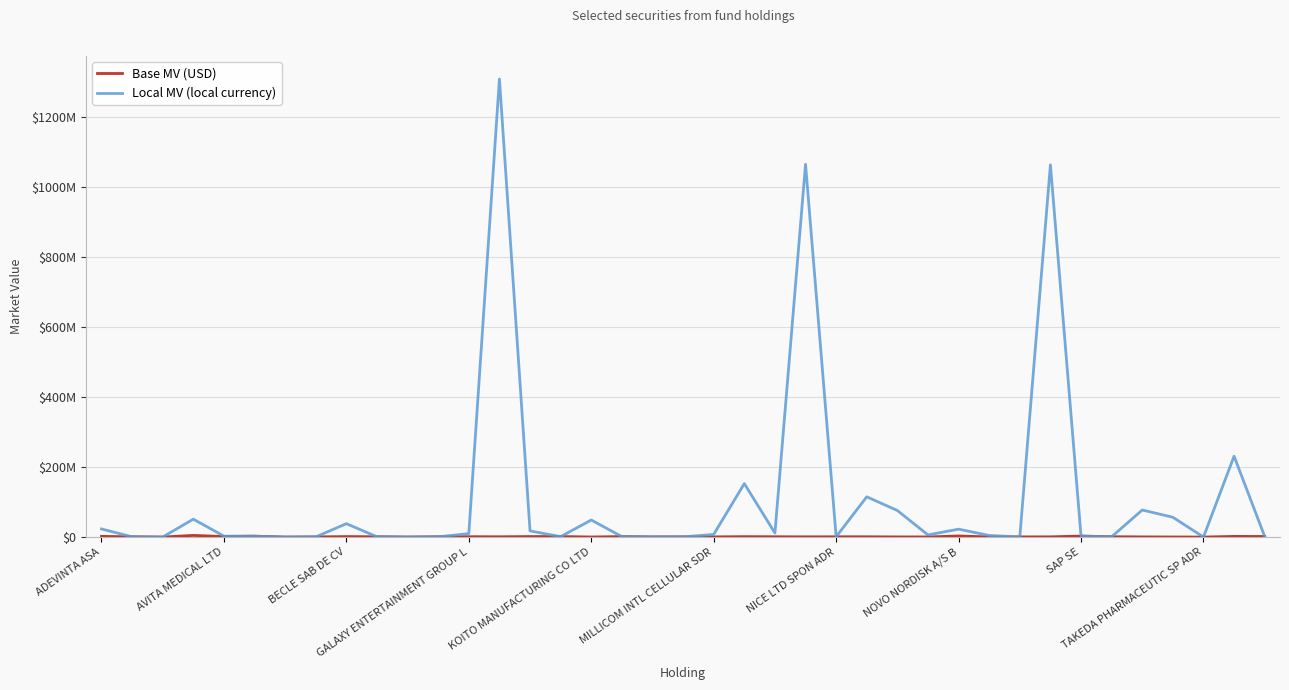

Does the chart display data point markers on the line(s)?

No